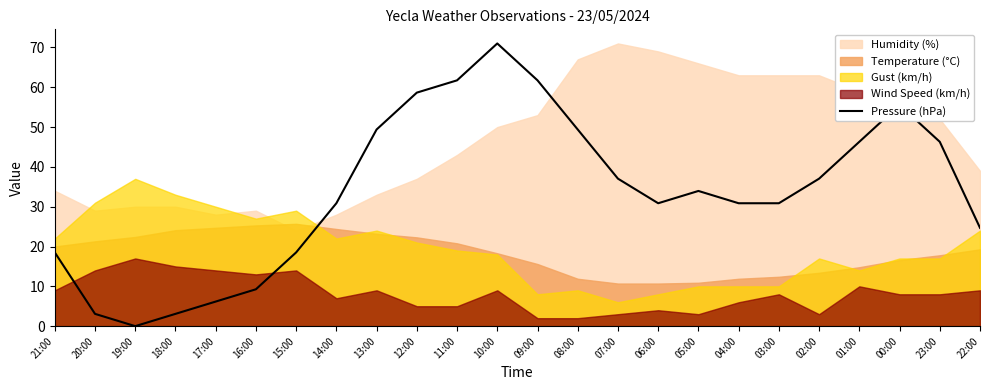

At which category does the chart reach its peak across all series?

10:00